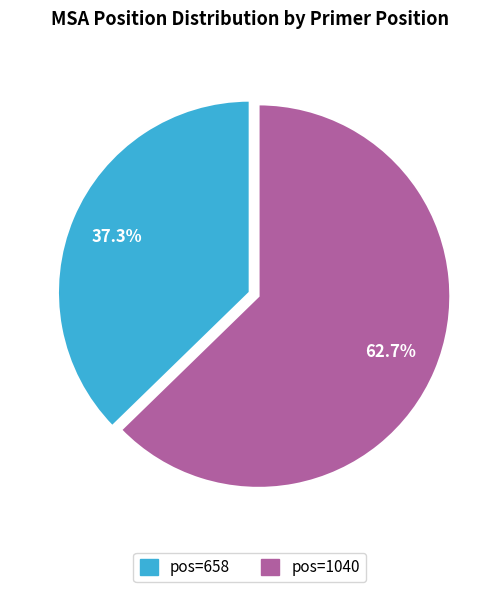

Is there any slice that represents more than half of the pie?

Yes